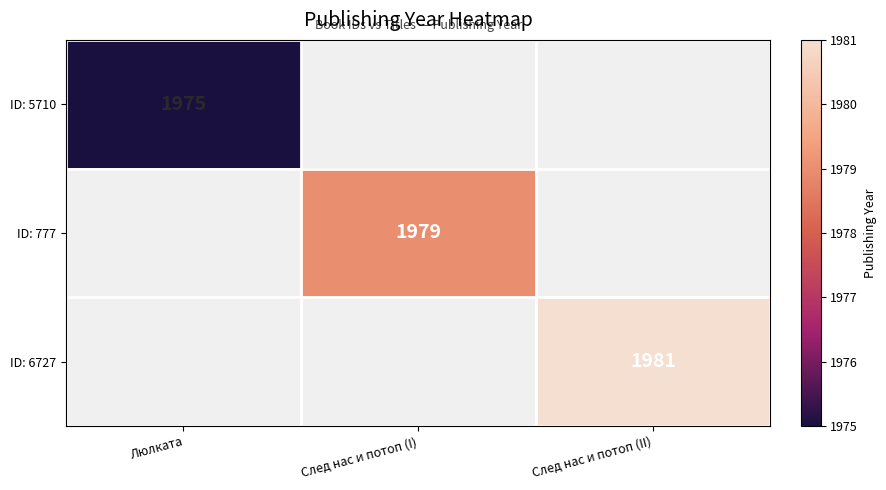

How many categories are shown in the chart?

3